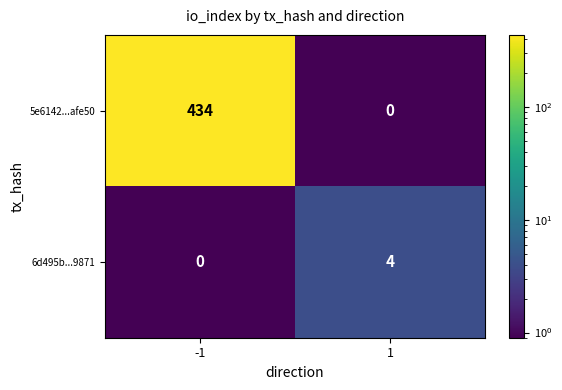

Rank the series by their average value, from highest to lowest.

5e6142...afe50, 6d495b...9871